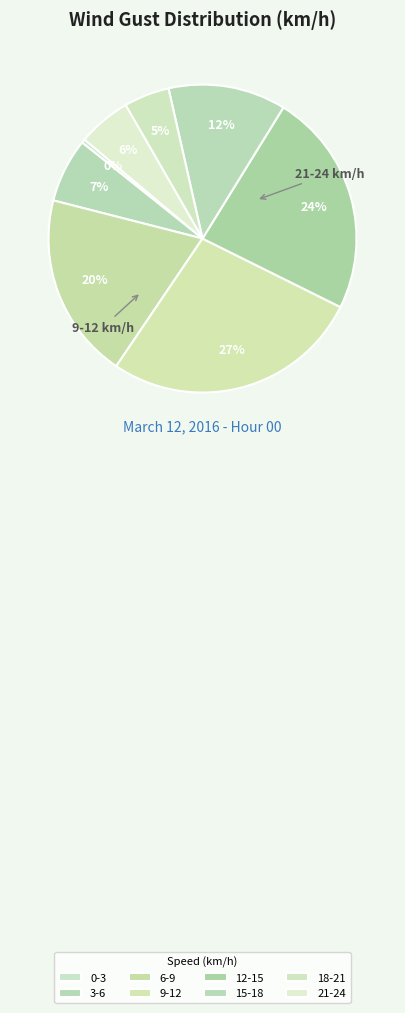

How many slices are in this pie chart?

8